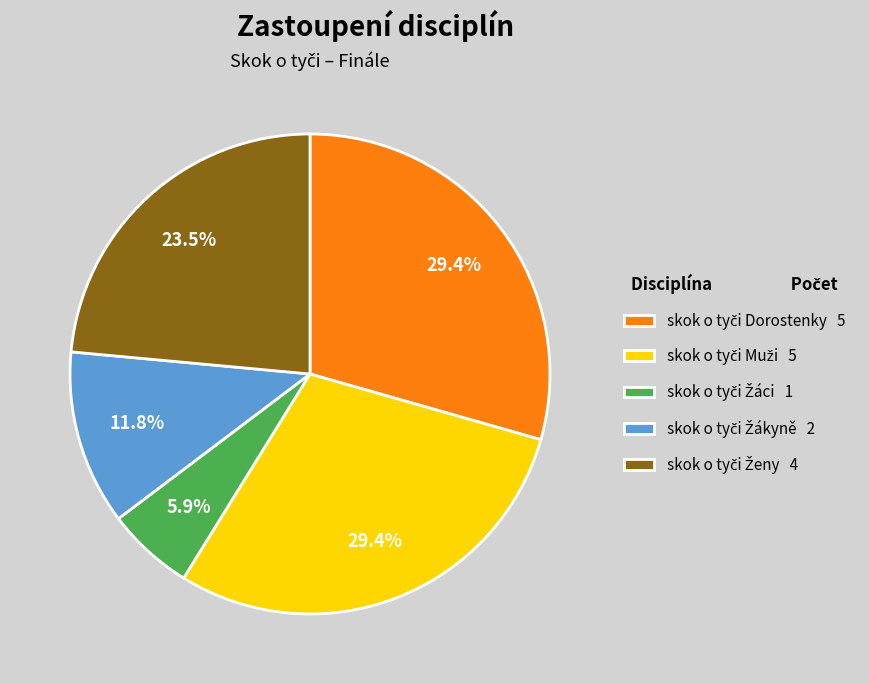

Is there any slice that represents more than half of the pie?

No